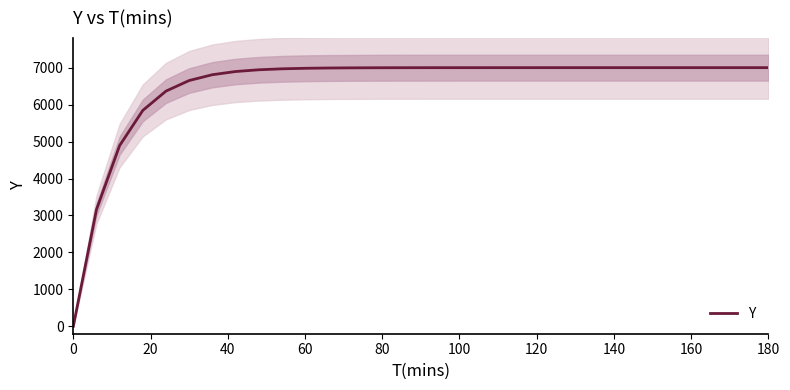

True or false: the data shows 3040.3 at 12.

False